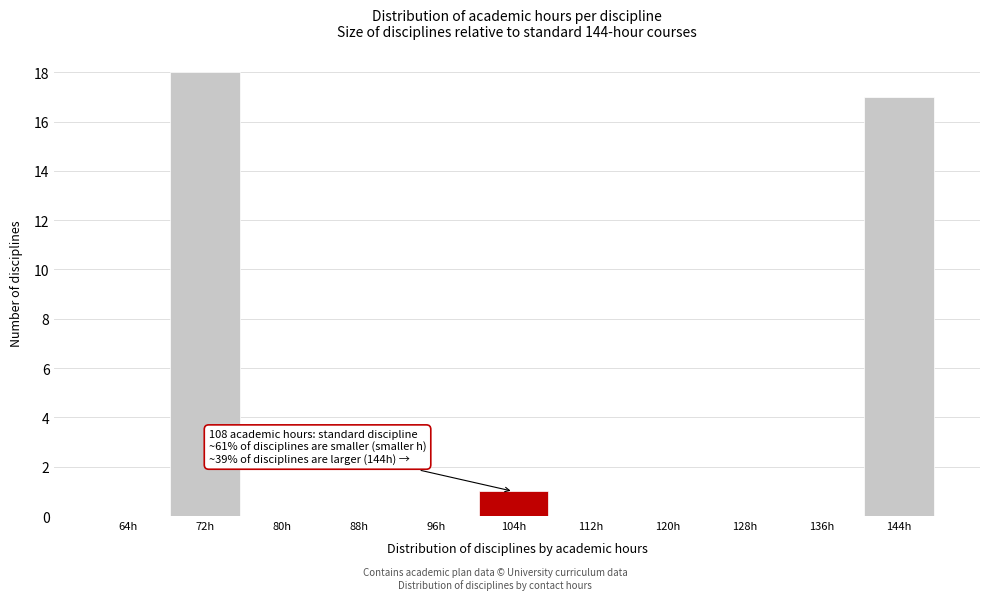

Reading left to right, what are all the values shown in this chart?

64h=0	72h=18	80h=0	88h=0	96h=0	104h=1	112h=0	120h=0	128h=0	136h=0	144h=17